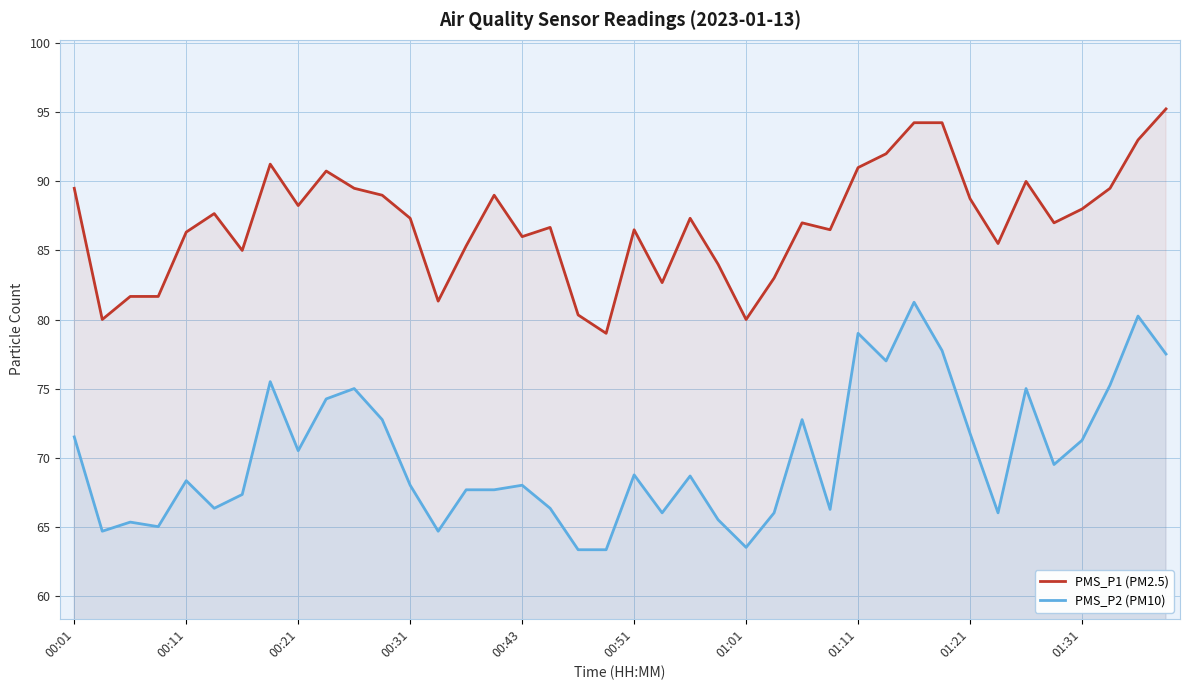

Rank the series at 00:11 from lowest to highest value.

PMS_P2 (PM10), PMS_P1 (PM2.5)